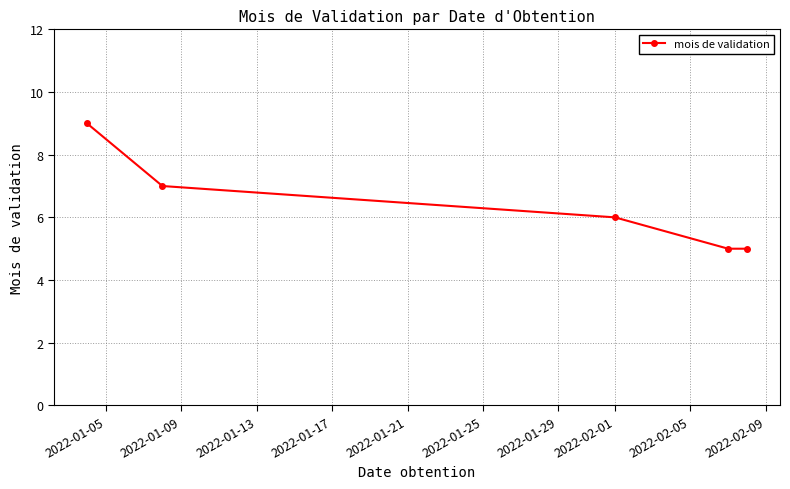

What is the value of the 4th point from the left?

5